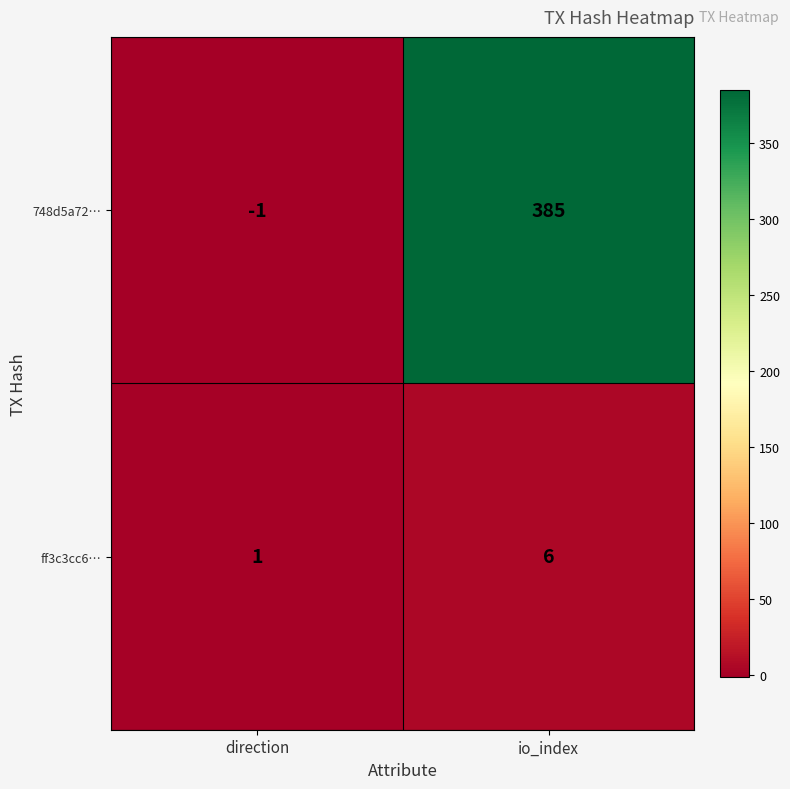

Rank the series by their average value, from highest to lowest.

748d5a72…, ff3c3cc6…